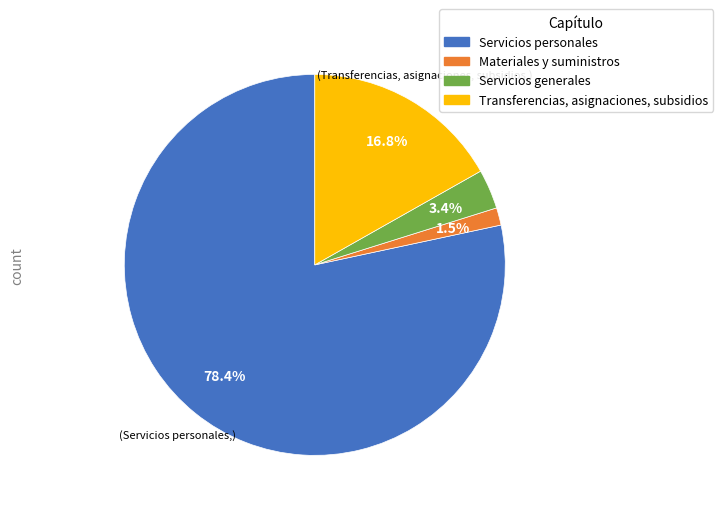

Which slice represents more than half of the pie?

Servicios personales